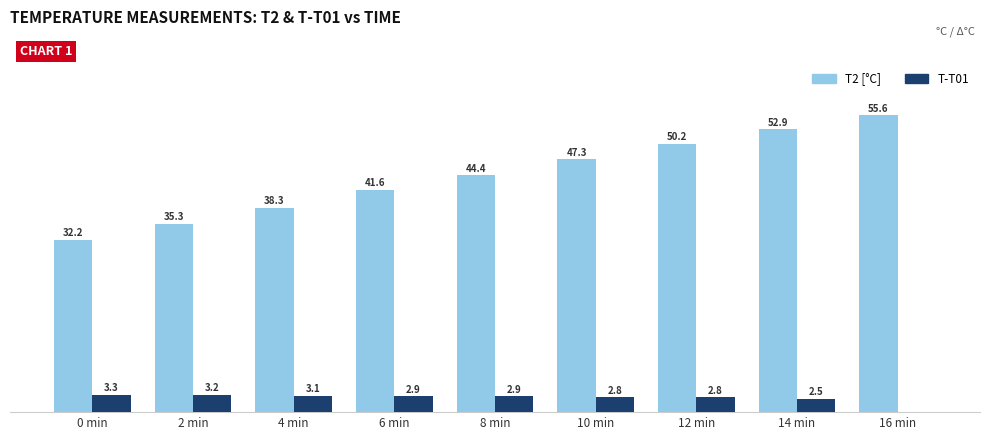

Which label corresponds to the largest value in the chart?

16 min